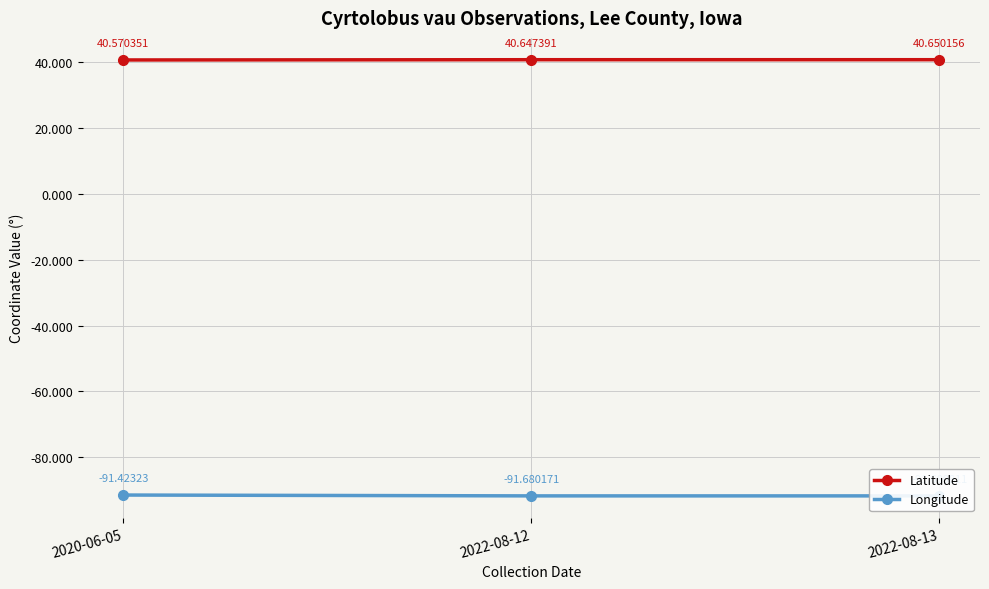

What is the minimum value for Longitude?

-91.7